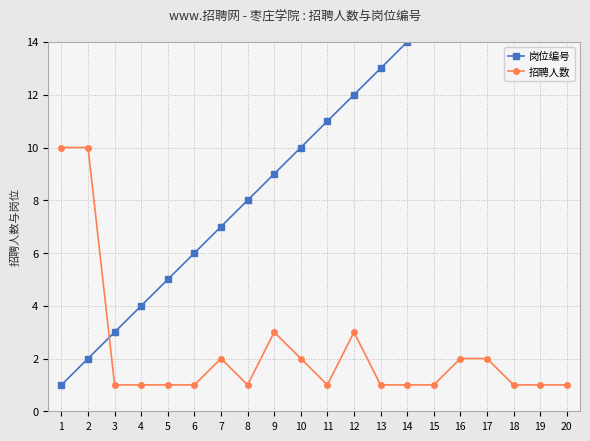

What is the value of the 岗位编号 point at the 15th from the left?

15